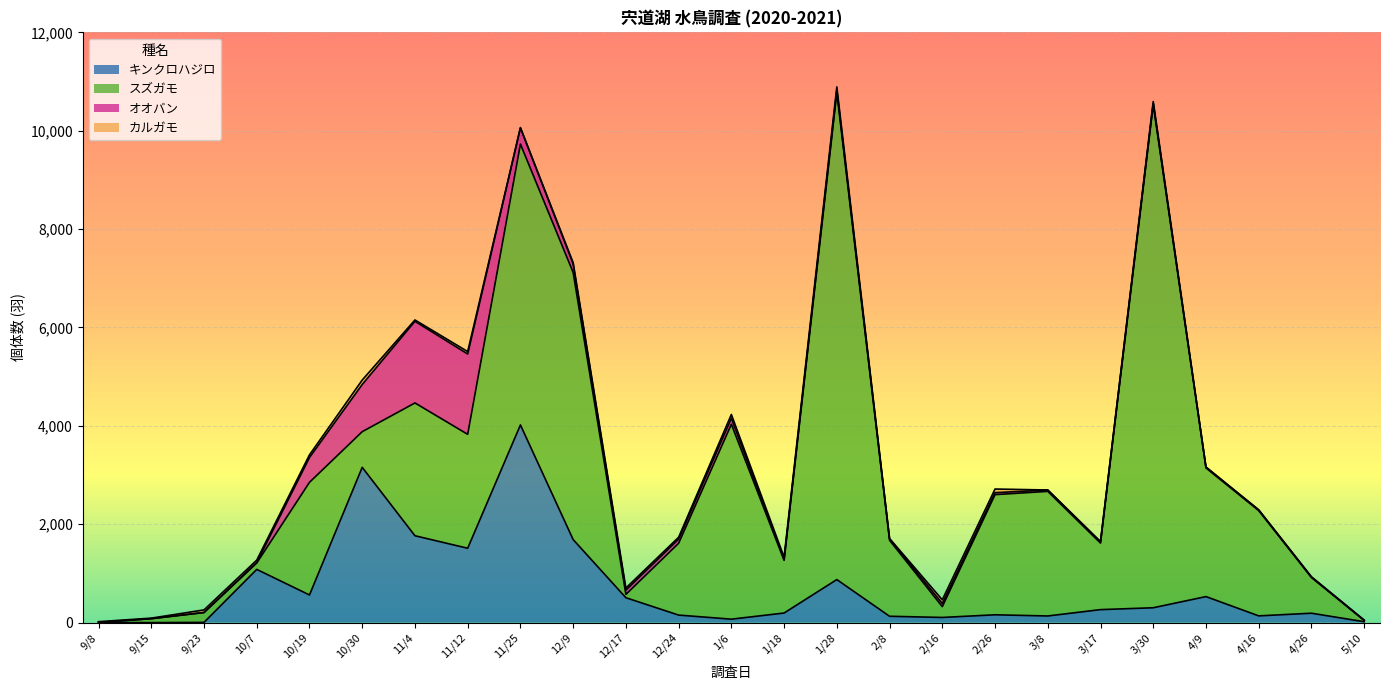

Reading left to right, list all the values displayed in this chart.

キンクロハジロ: 9/8=3	9/15=0	9/23=5	10/7=1082	10/19=562	10/30=3157	11/4=1766	11/12=1512	11/25=4019	12/9=1688	12/17=506	12/24=153	1/6=70	1/18=195	1/28=875	2/8=129	2/16=105	2/26=159	3/8=135	3/17=264	3/30=302	4/9=529	4/16=137	4/26=191	5/10=18
スズガモ: 9/8=0	9/15=80	9/23=200	10/7=130	10/19=2290	10/30=725	11/4=2700	11/12=2316	11/25=5710	12/9=5431	12/17=68	12/24=1460	1/6=3963	1/18=1071	1/28=9904	2/8=1545	2/16=220	2/26=2443	3/8=2533	3/17=1353	3/30=10230	4/9=2615	4/16=2140	4/26=725	5/10=26
オオバン: 9/8=1	9/15=0	9/23=1	10/7=10	10/19=505	10/30=959	11/4=1660	11/12=1633	11/25=329	12/9=174	12/17=87	12/24=84	1/6=122	1/18=17	1/28=46	2/8=26	2/16=65	2/26=40	3/8=28	3/17=27	3/30=27	4/9=17	4/16=12	4/26=13	5/10=4
カルガモ: 9/8=15	9/15=11	9/23=52	10/7=48	10/19=54	10/30=90	11/4=27	11/12=49	11/25=7	12/9=25	12/17=42	12/24=38	1/6=77	1/18=47	1/28=67	2/8=10	2/16=74	2/26=74	3/8=0	3/17=2	3/30=35	4/9=1	4/16=5	4/26=1	5/10=2